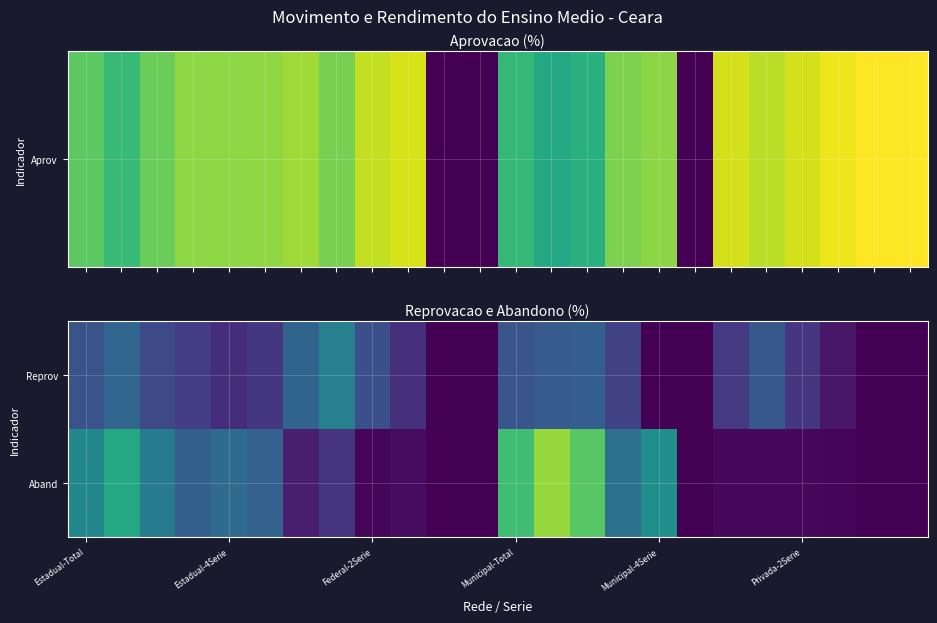

At how many categories does at least one series exceed 23?

3